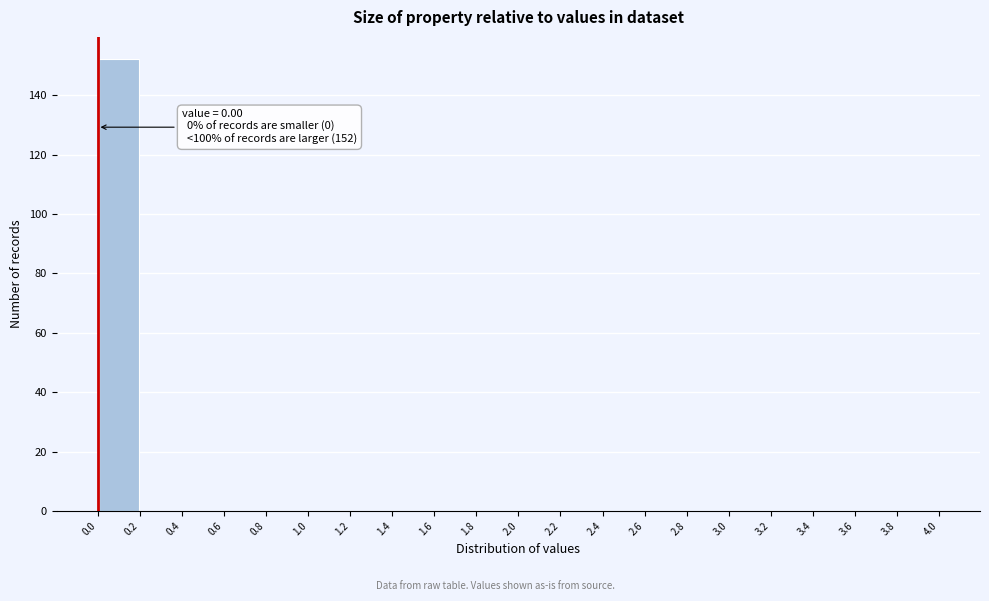

Over which range of the x-axis is the bar tallest?

0.0 to 0.2